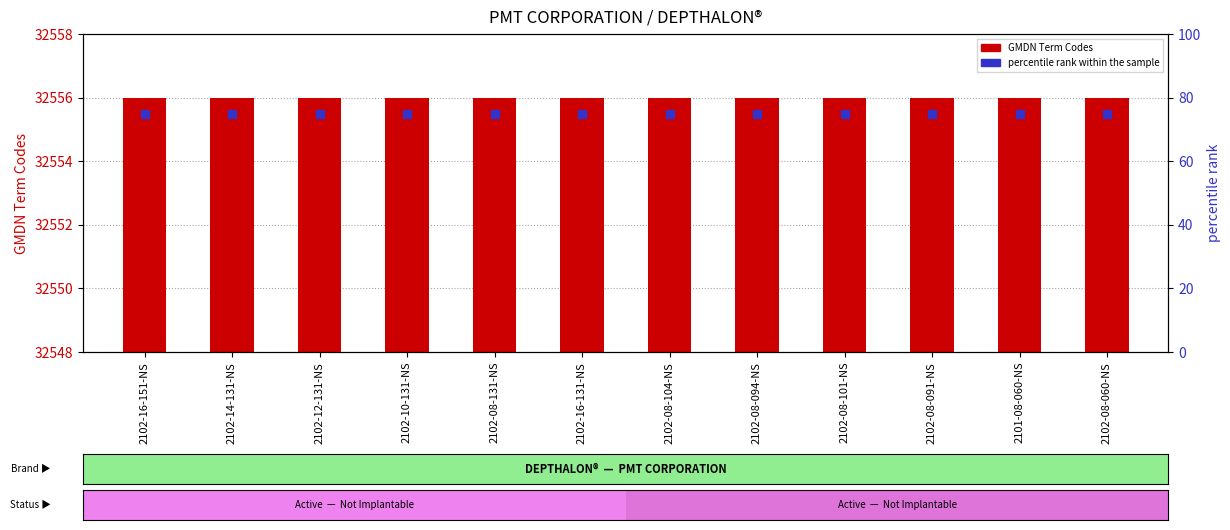

At how many categories does at least one series exceed 3658?

12